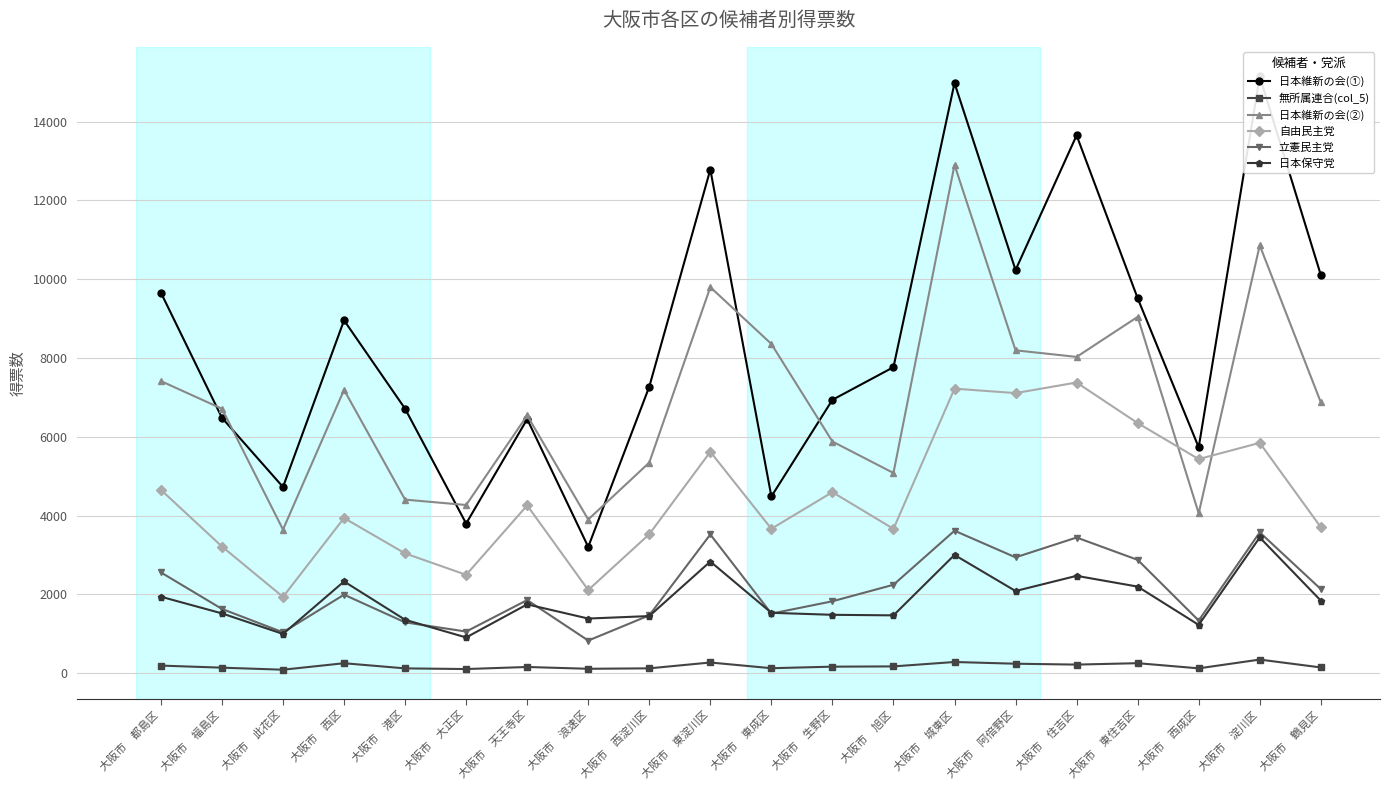

List the labels in order of 自由民主党 value, smallest first.

大阪市　此花区, 大阪市　浪速区, 大阪市　大正区, 大阪市　港区, 大阪市　福島区, 大阪市　西淀川区, 大阪市　旭区, 大阪市　東成区, 大阪市　鶴見区, 大阪市　西区, 大阪市　天王寺区, 大阪市　生野区, 大阪市　都島区, 大阪市　西成区, 大阪市　東淀川区, 大阪市　淀川区, 大阪市　東住吉区, 大阪市　阿倍野区, 大阪市　城東区, 大阪市　住吉区